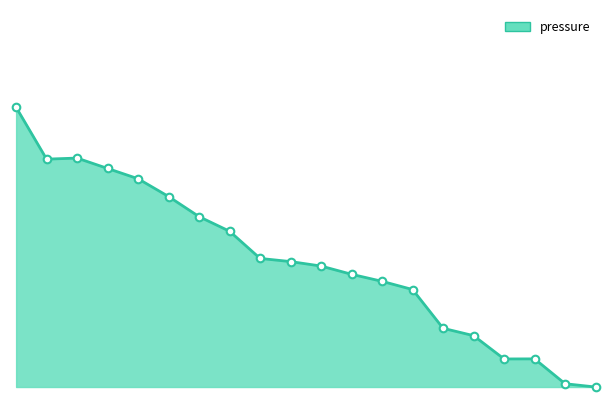

Is this an area chart (filled region under the line)?

Yes